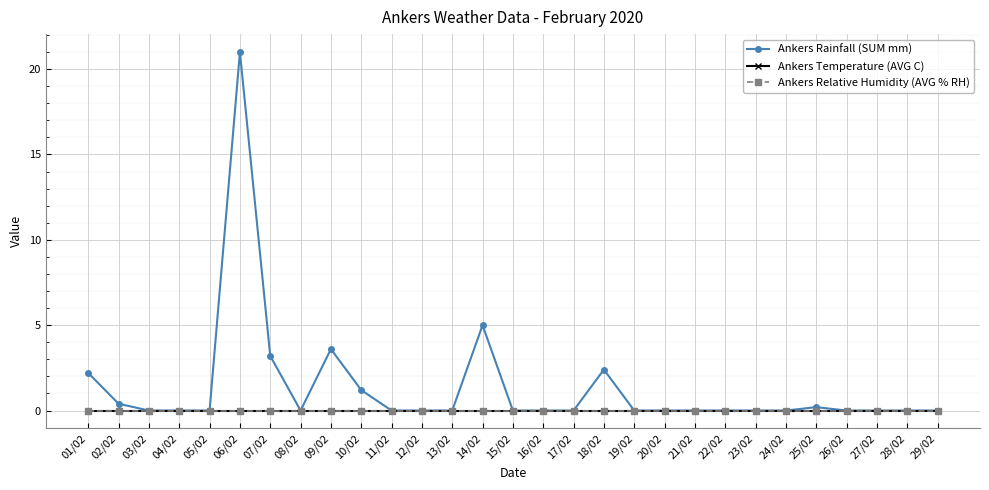

How many lines are shown in the chart?

3